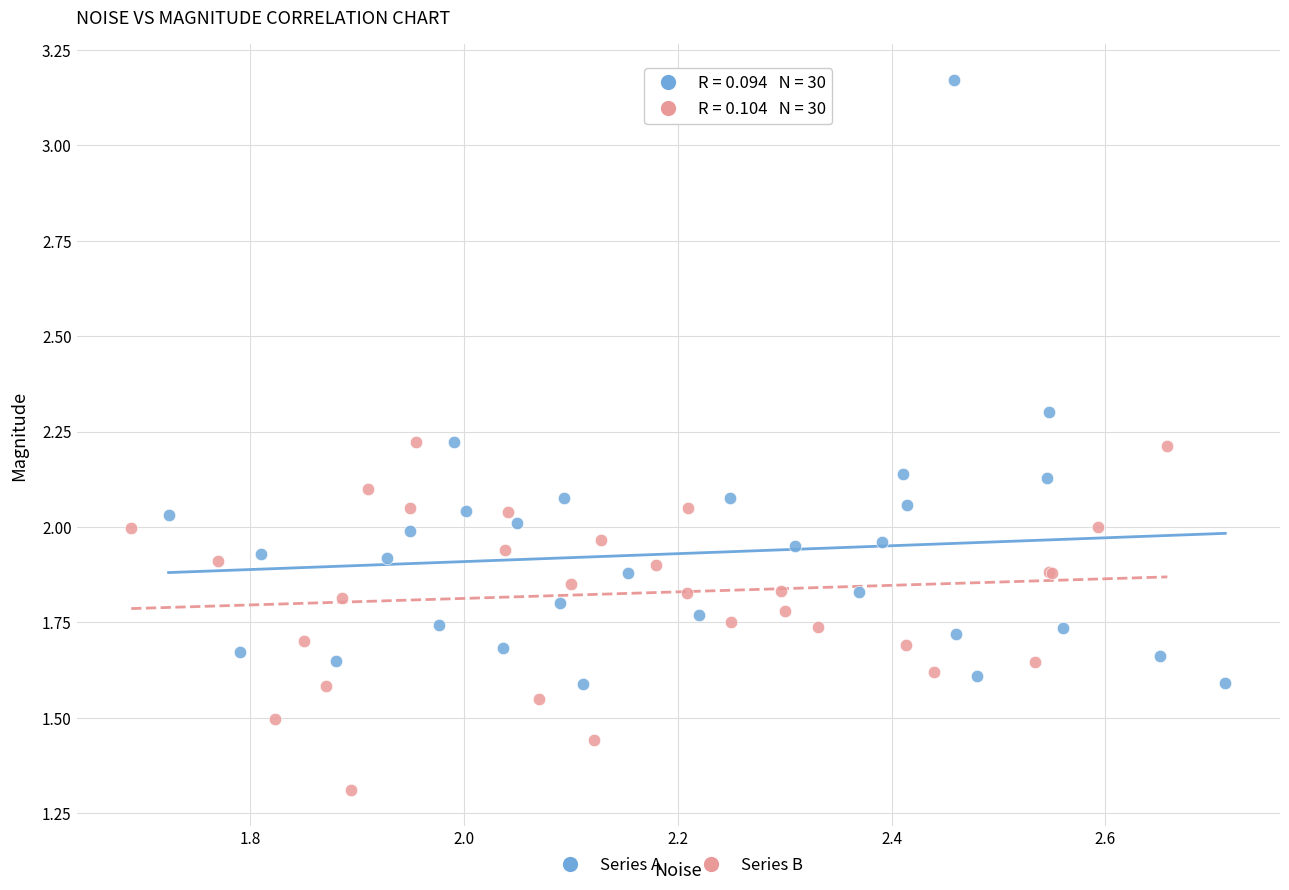

Which series contains the highest Y value?

Series A